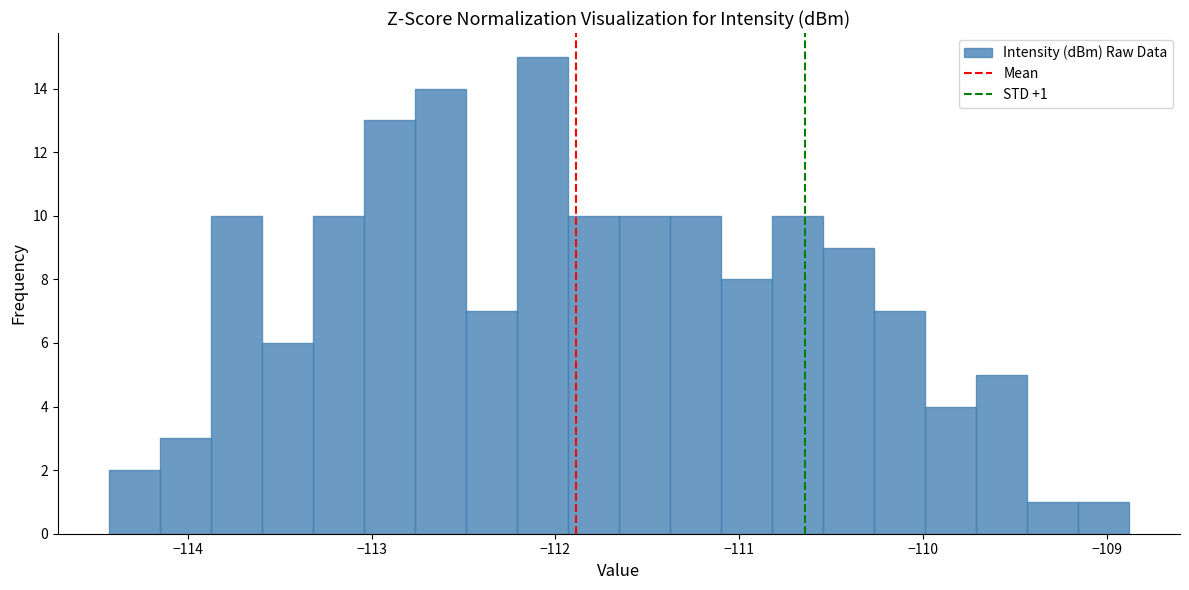

Around what value on the x-axis is the tallest bar? Give the approximate position of its centre, as read against the axis.

-112.1